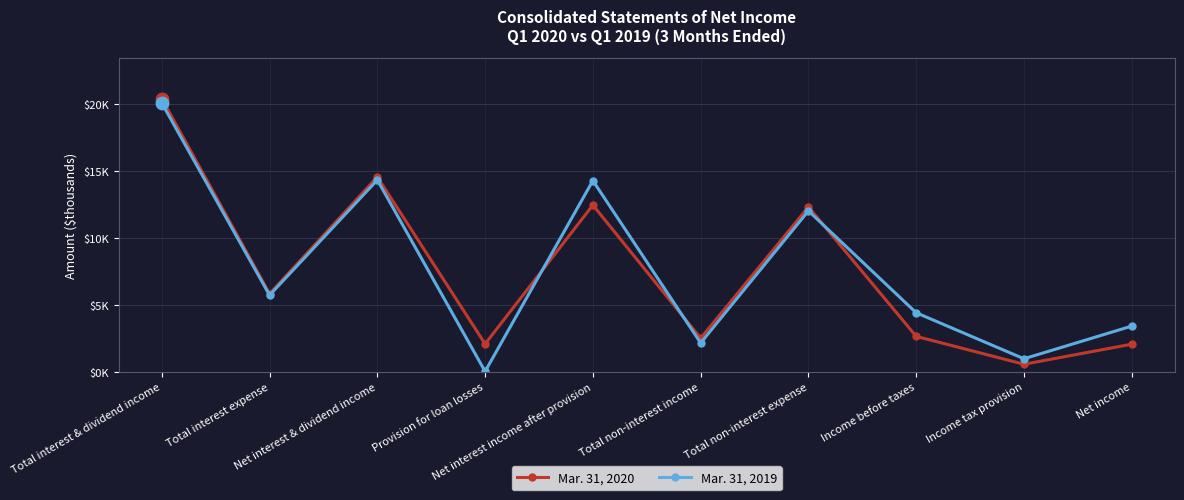

How many interior local valleys does the Mar. 31, 2019 series have?

4